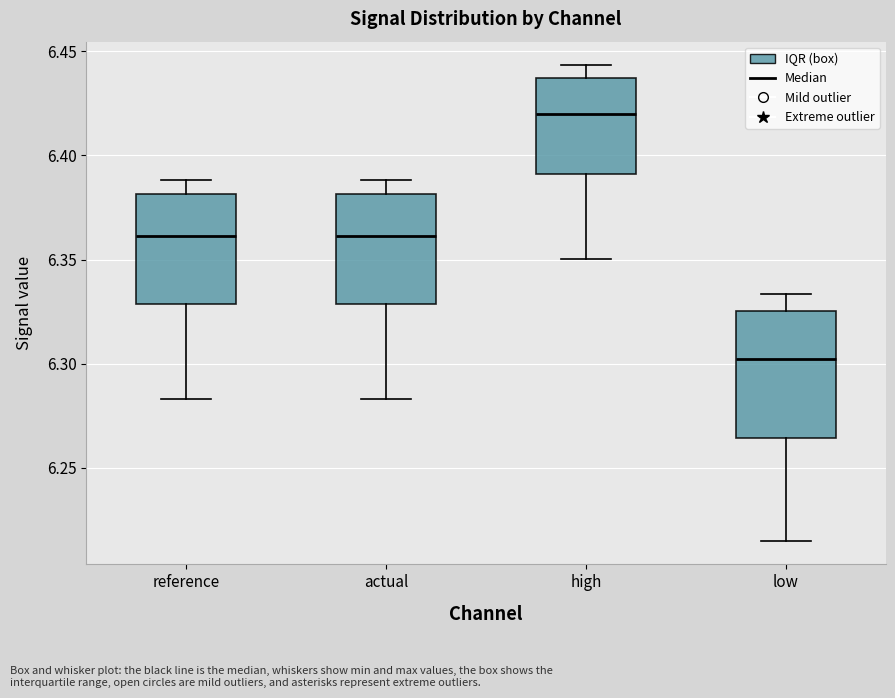

Where does the lower whisker of the box for actual end on the y-axis? The values are not printed on the chart, so give them approximately, as read against the axis.

6.285